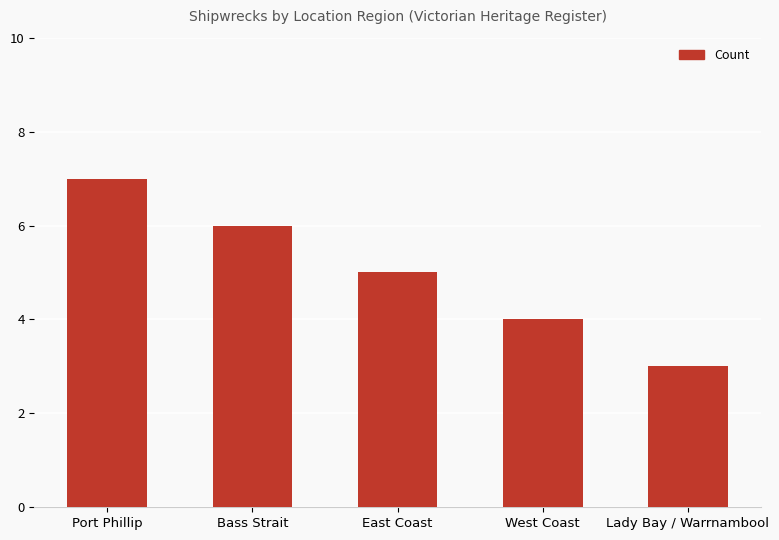

Where does the data first go above 5?

Port Phillip